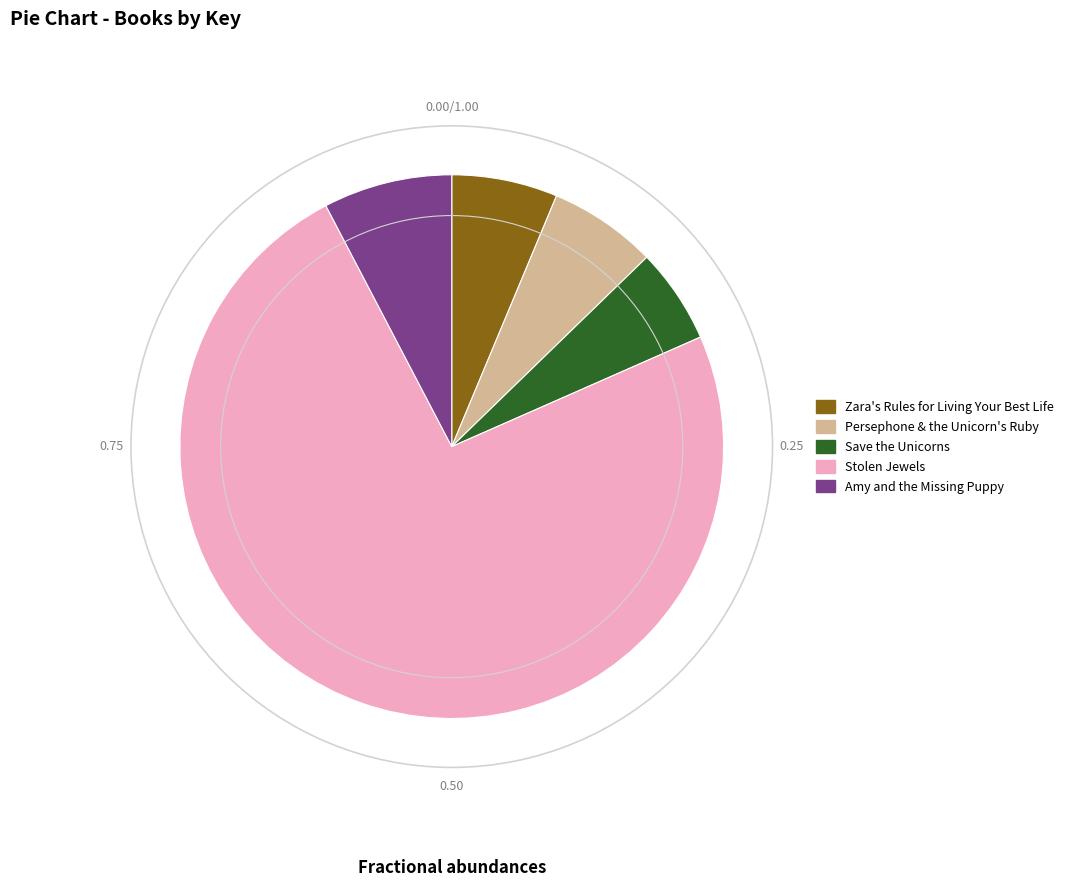

What is the majority slice?

Stolen Jewels